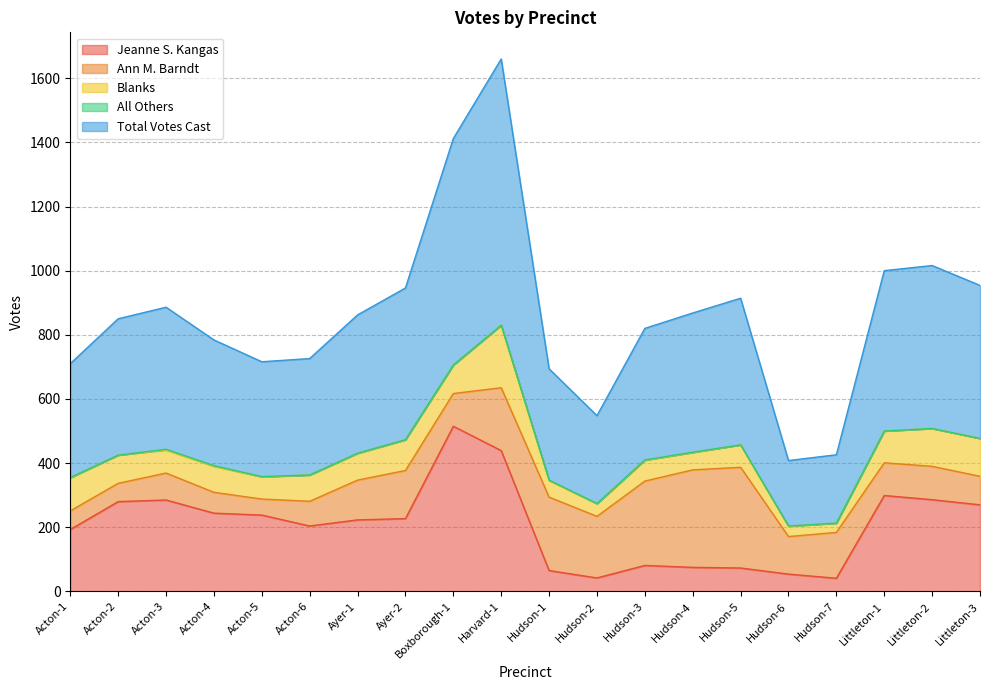

What is the greatest value displayed?

830